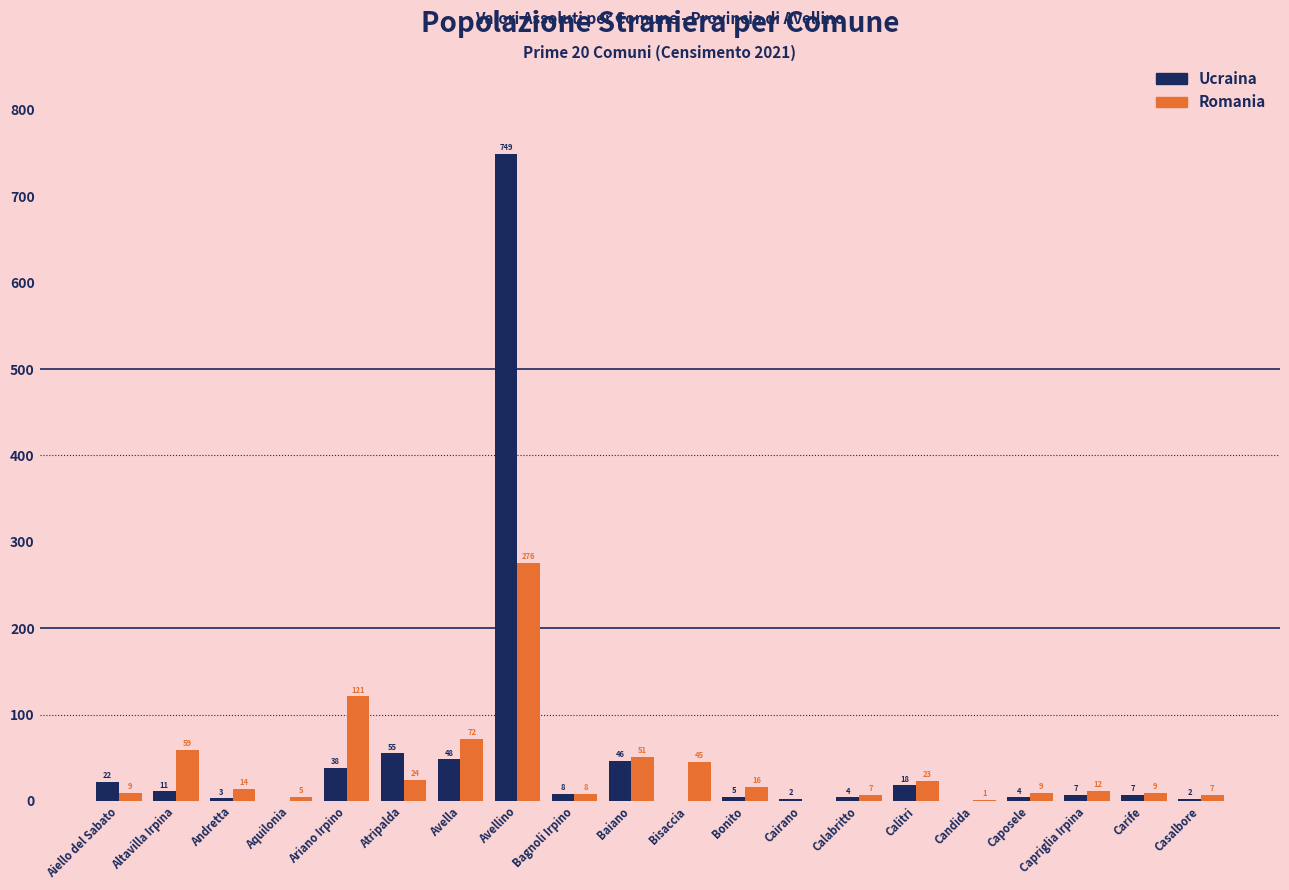

What are all the series names shown in the legend?

Ucraina, Romania